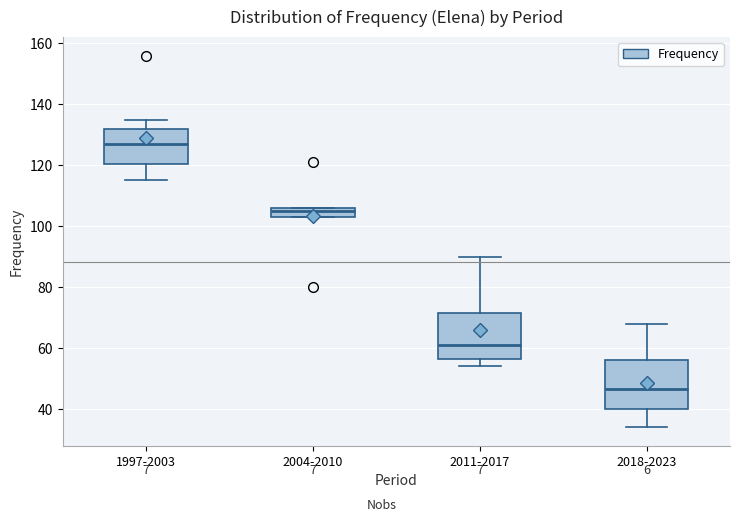

Reading left to right, read every box against the y-axis: the position of its median line, the range the box covers, and the ends of its whiskers. The values are not printed on the chart, so give them approximately, as read against the axis.

1997-2003: median 128, box 120 to 132, whiskers 116 to 136
2004-2010: median 106 (just below the box's upper edge), box 104 to 106, whiskers 104 to 106
2011-2017: median 62, box 56 to 72, whiskers 54 to 90
2018-2023: median 46, box 40 to 56, whiskers 34 to 68